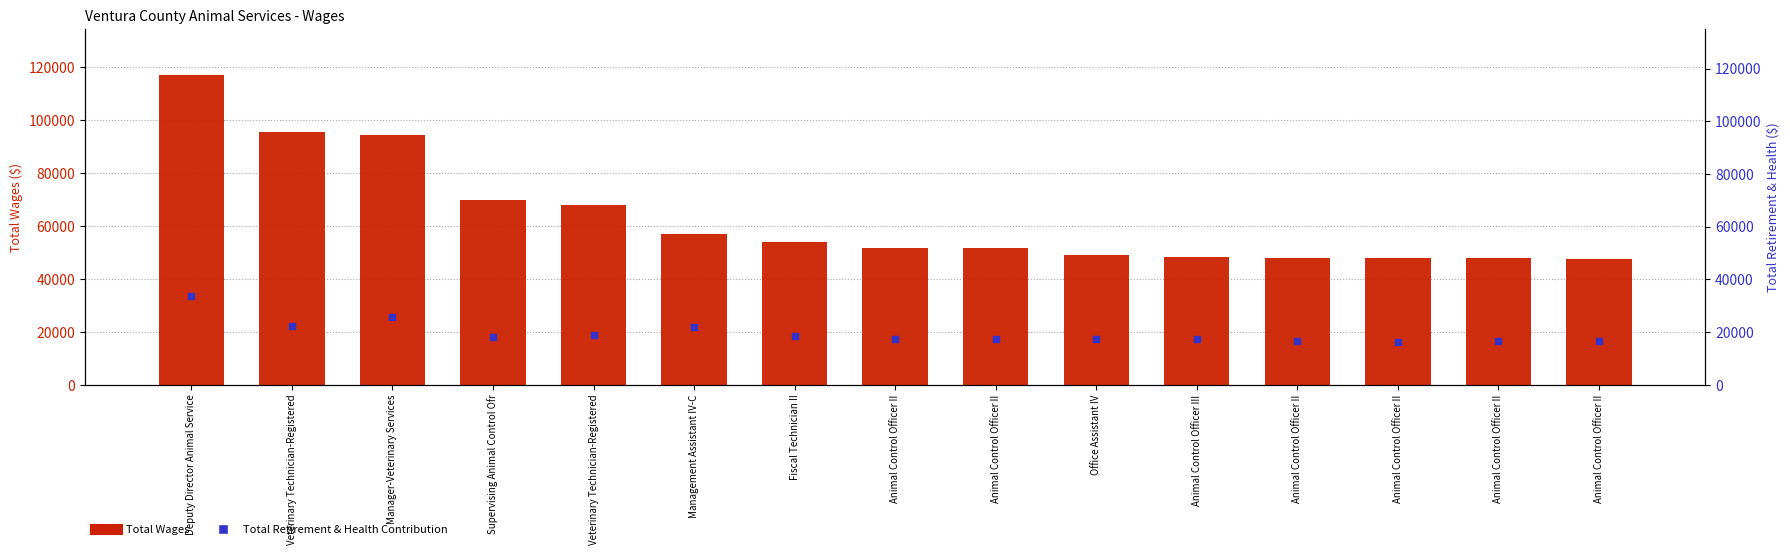

Which series contains the highest Y value?

Total Wages